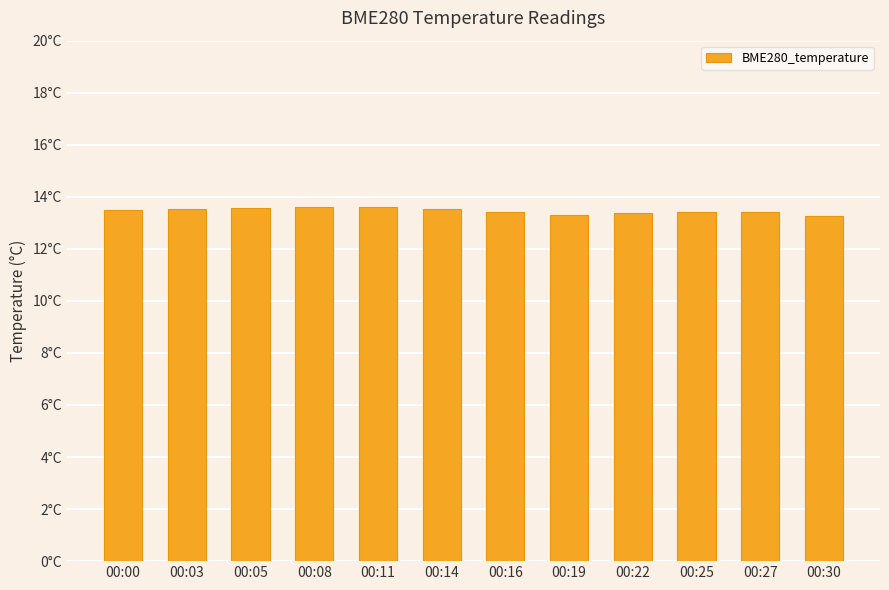

Are the bars horizontal?

No